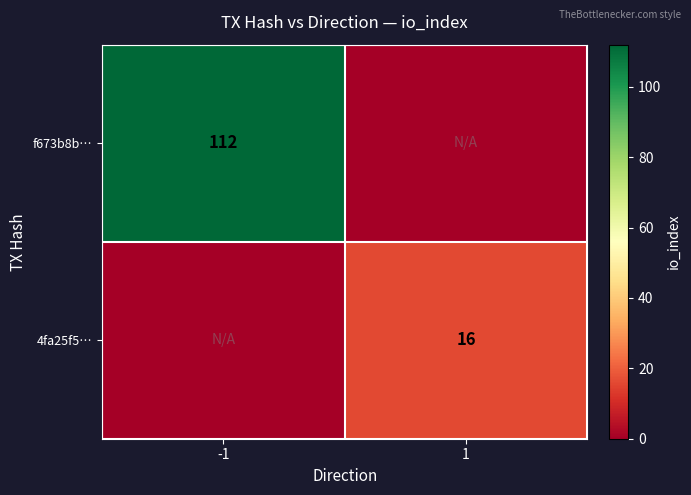

Is the value of 4fa25f5… at 1 greater than the value of f673b8b… at -1?

No